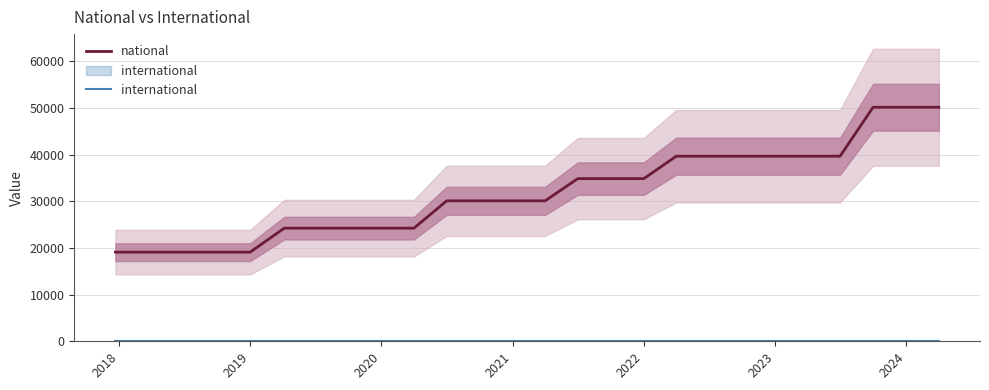

What is the difference between the national values at 2019 and 20?

20568